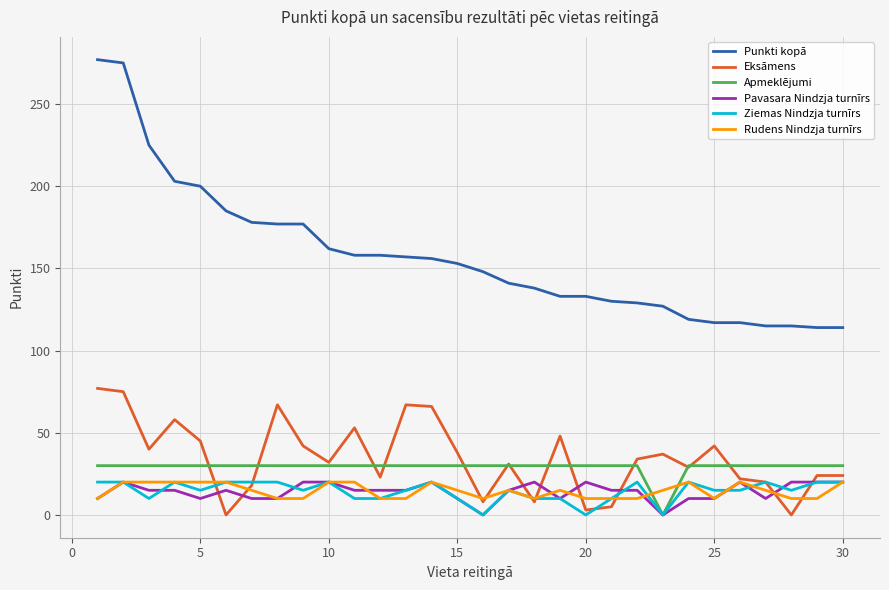

True or false: Ziemas Nindzja turnīrs and Punkti kopā cross at least once.

False